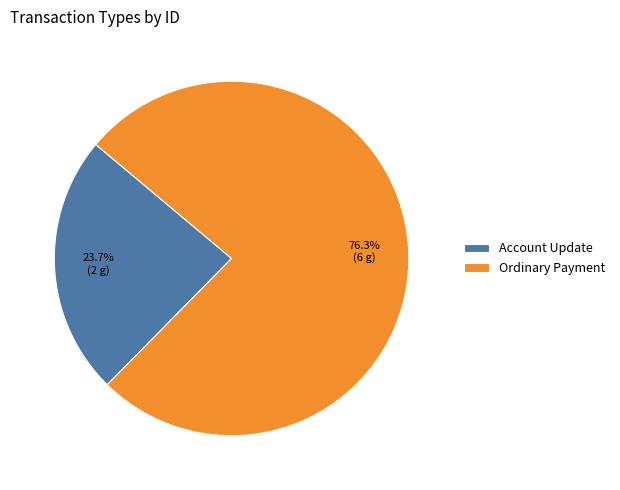

To the nearest percent, what is the combined percentage of Ordinary Payment and Account Update?

100%